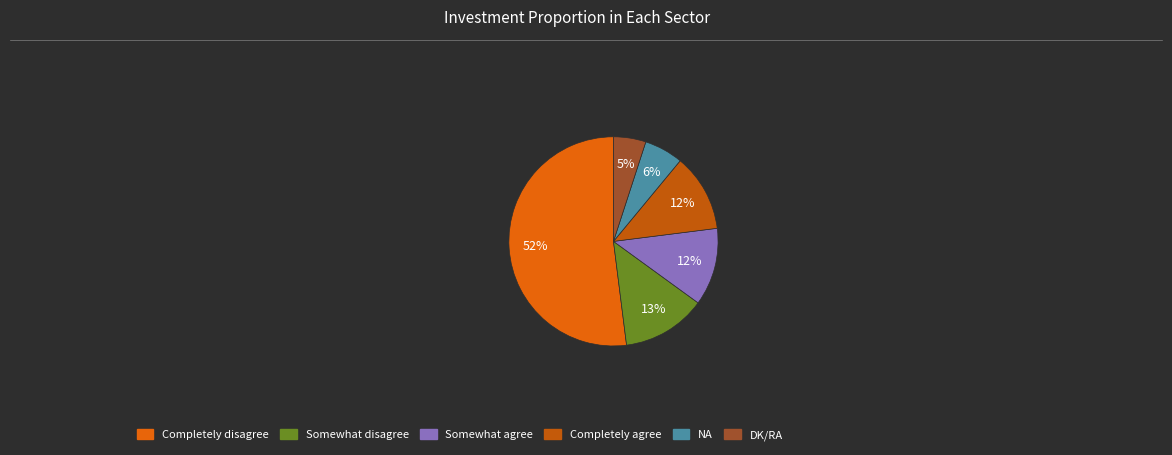

Rank the categories by value from lowest to highest.

DK/RA, NA, Somewhat agree, Completely agree, Somewhat disagree, Completely disagree